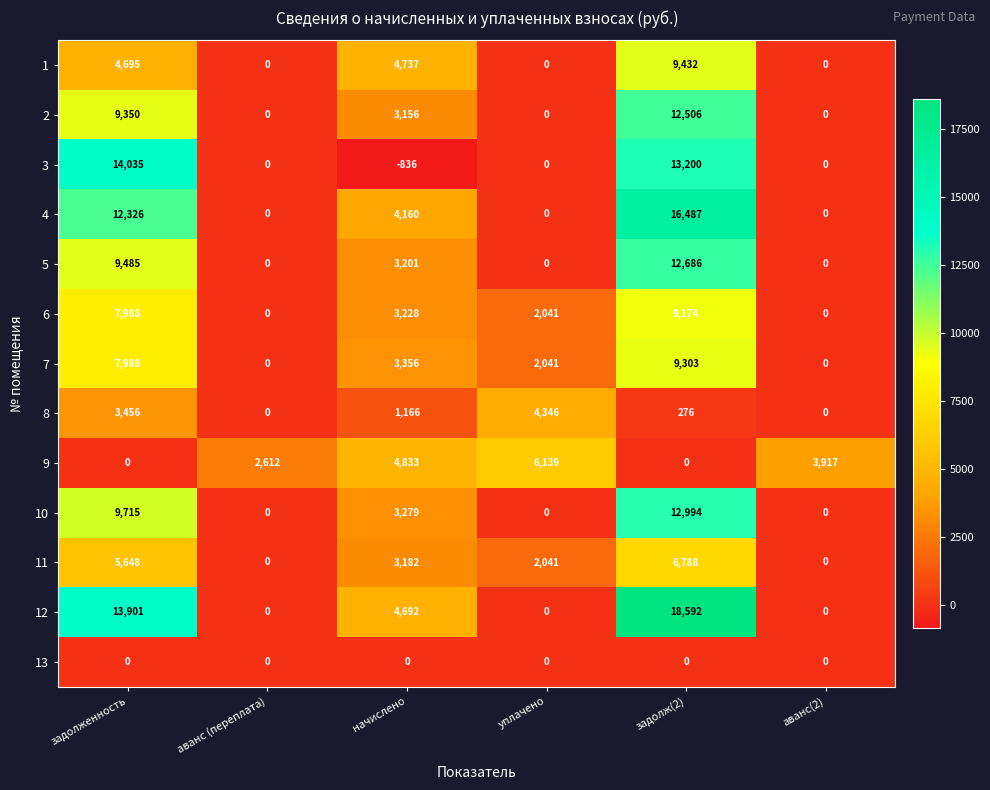

How many 5 values are between 0 and 9485?

5